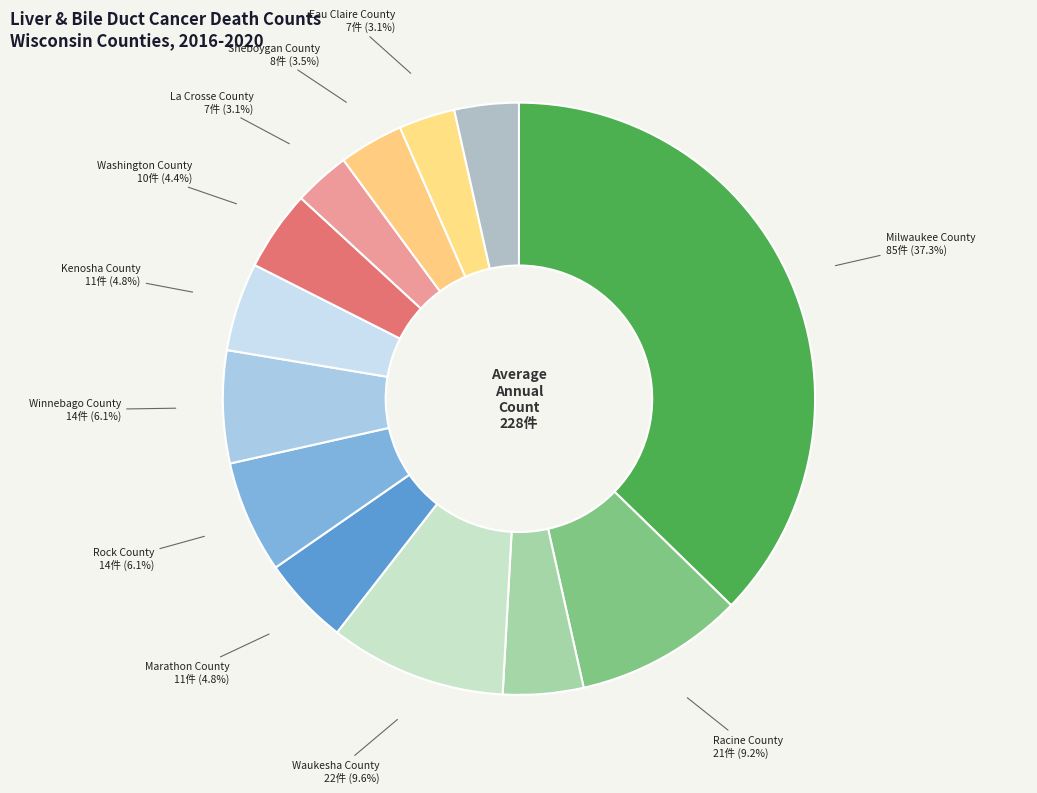

Is the sum of Outagamie County and Milwaukee County greater than half?

No